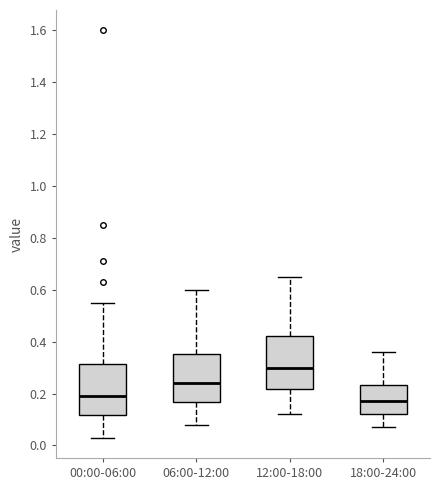

Reading left to right, transcribe this box plot: for each box, give where its median line is, the range the box spans, and where its two whiskers end, as read against the y-axis. The values are not printed on the chart, so give them approximately, as read against the axis.

00:00-06:00: median 0.20, box 0.12 to 0.32, whiskers 0.04 to 0.56
06:00-12:00: median 0.24, box 0.16 to 0.36, whiskers 0.08 to 0.60
12:00-18:00: median 0.30, box 0.22 to 0.42, whiskers 0.12 to 0.66
18:00-24:00: median 0.18, box 0.12 to 0.24, whiskers 0.08 to 0.36